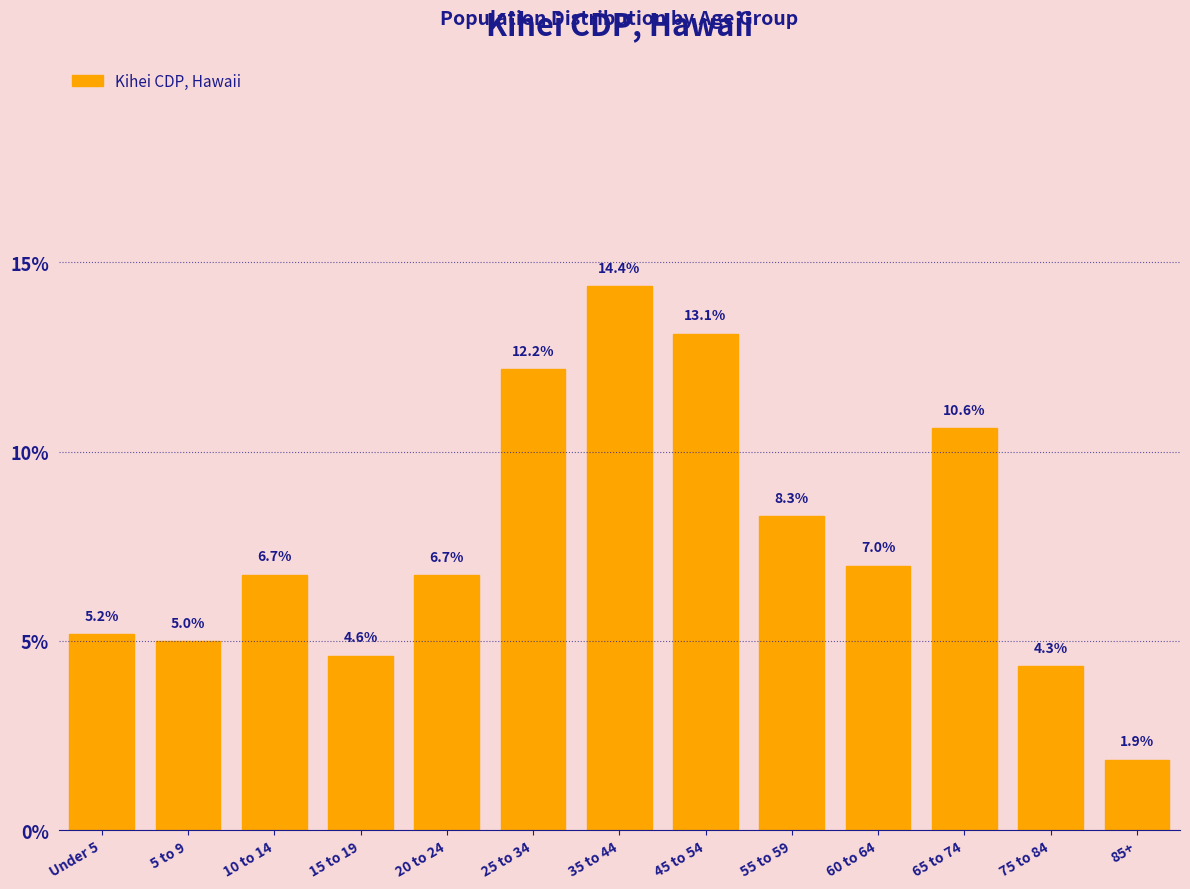

Reading right to left, transcribe all the data shown in this chart.

1.9	4.3	10.6	7.0	8.3	13.1	14.4	12.2	6.7	4.6	6.7	5.0	5.2